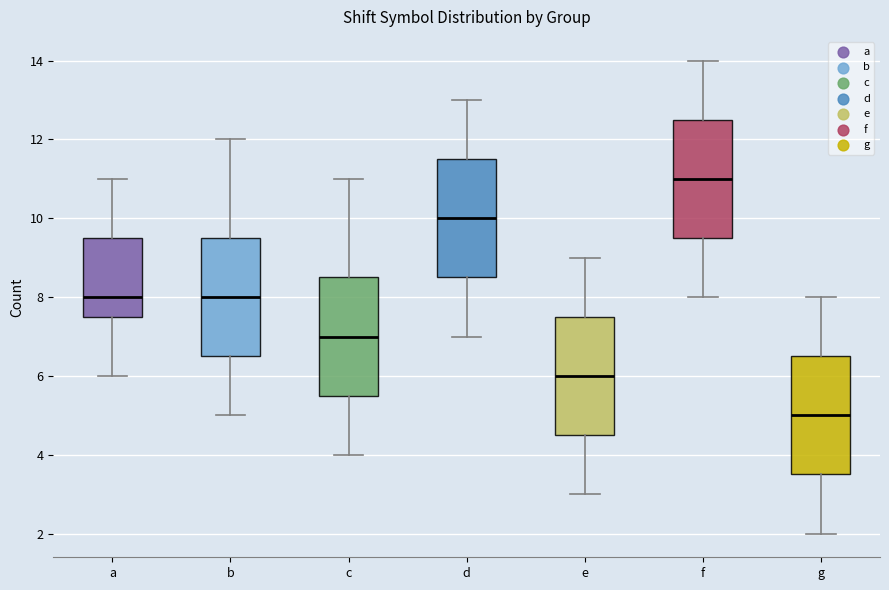

Reading left to right, transcribe this box plot: for each box, give where its median line is, the range the box spans, and where its two whiskers end, as read against the y-axis. The values are not printed on the chart, so give them approximately, as read against the axis.

a: median 8.0, box 7.6 to 9.6, whiskers 6.0 to 11.0
b: median 8.0, box 6.6 to 9.6, whiskers 5.0 to 12.0
c: median 7.0, box 5.6 to 8.6, whiskers 4.0 to 11.0
d: median 10.0, box 8.6 to 11.6, whiskers 7.0 to 13.0
e: median 6.0, box 4.6 to 7.6, whiskers 3.0 to 9.0
f: median 11.0, box 9.6 to 12.6, whiskers 8.0 to 14.0
g: median 5.0, box 3.6 to 6.6, whiskers 2.0 to 8.0